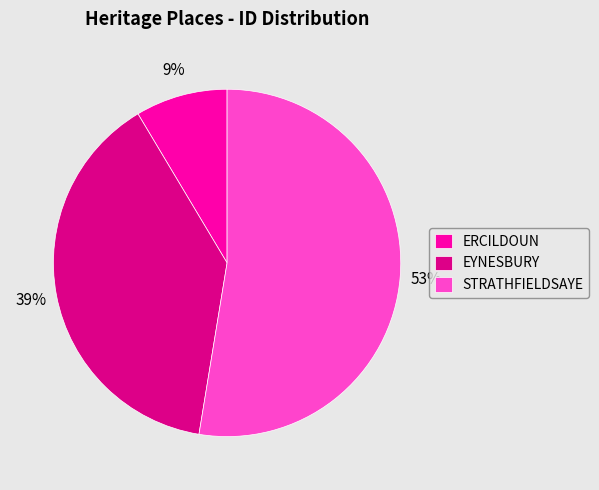

Which has a higher value, EYNESBURY or STRATHFIELDSAYE?

STRATHFIELDSAYE